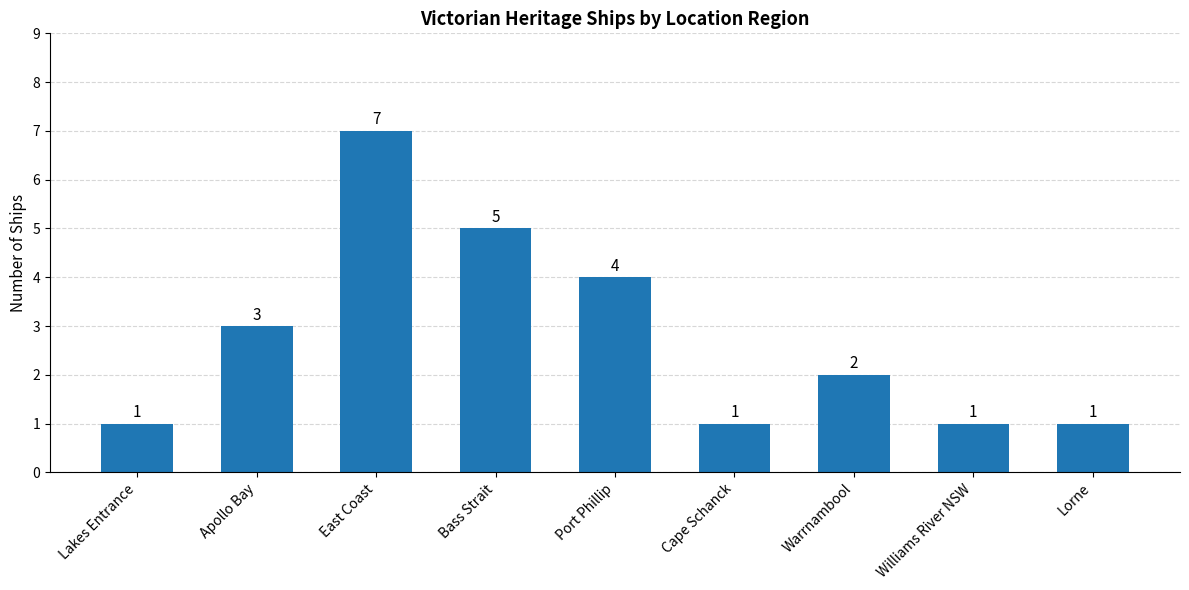

The value at Lakes Entrance is 0. True or false?

False